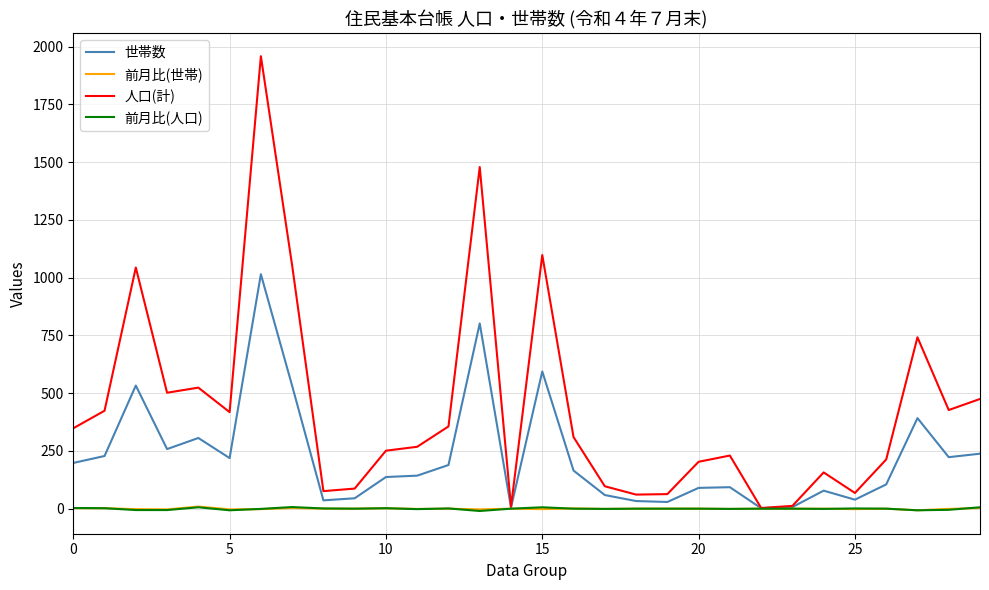

Which series has the largest range (max minus min)?

人口(計)